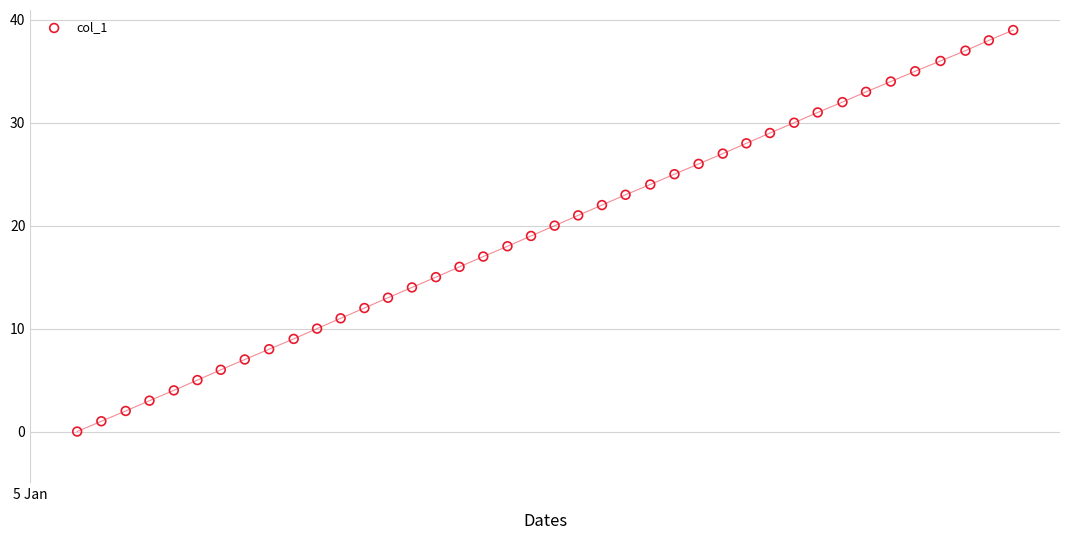

What is the range of Y values (max minus min)?

39